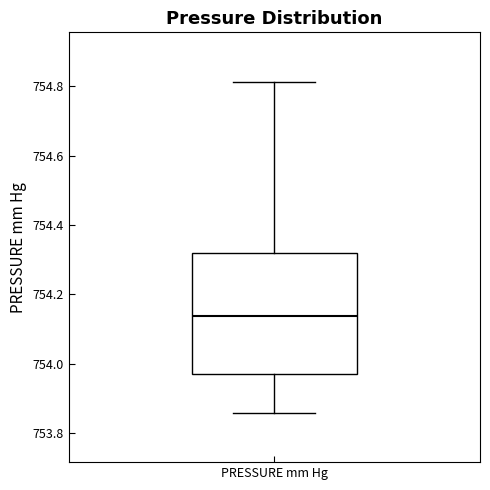

Where does the lower whisker of the box for PRESSURE mm Hg end on the y-axis? The values are not printed on the chart, so give them approximately, as read against the axis.

753.86